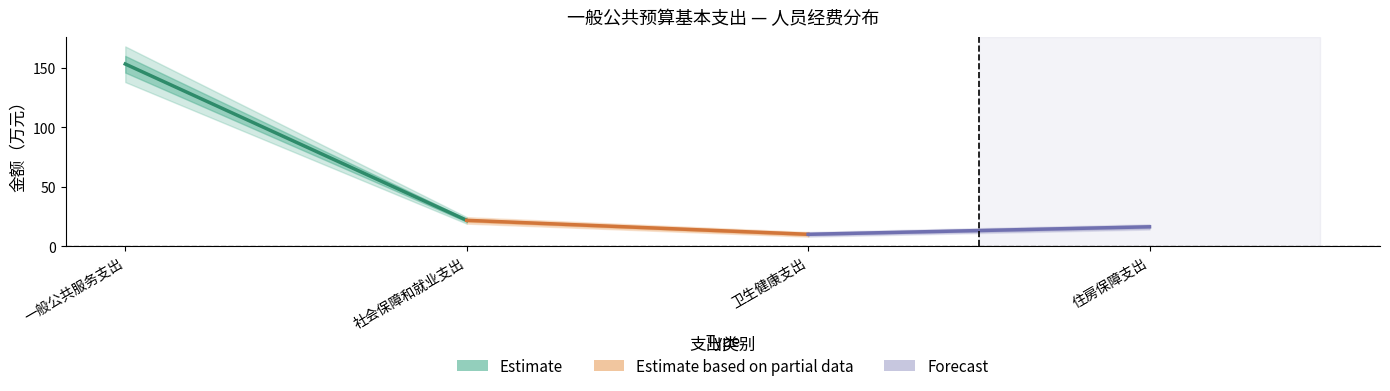

Does the chart display data point markers on the line(s)?

No